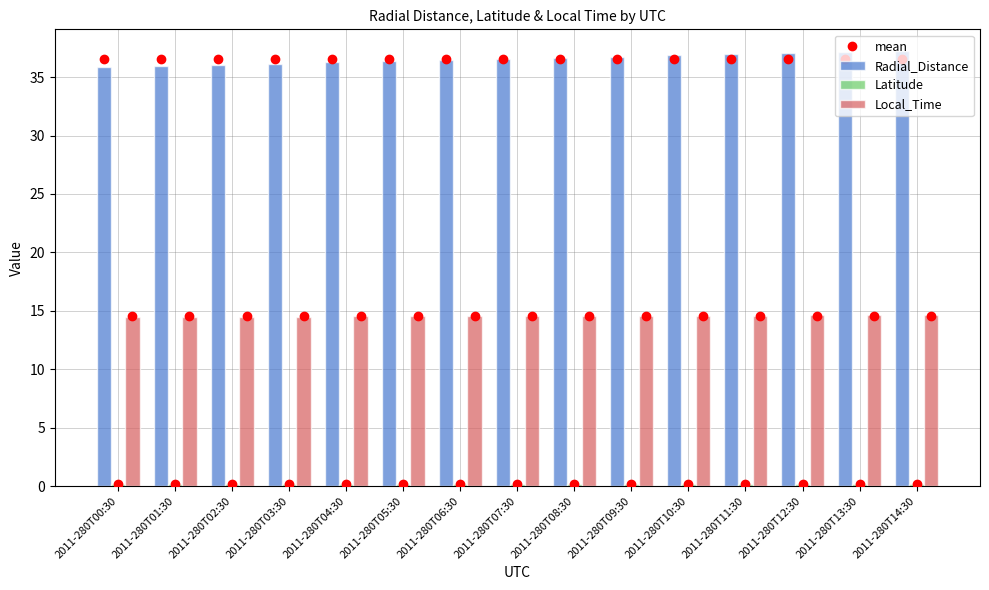

What is the average value of the Local_Time series?

14.6